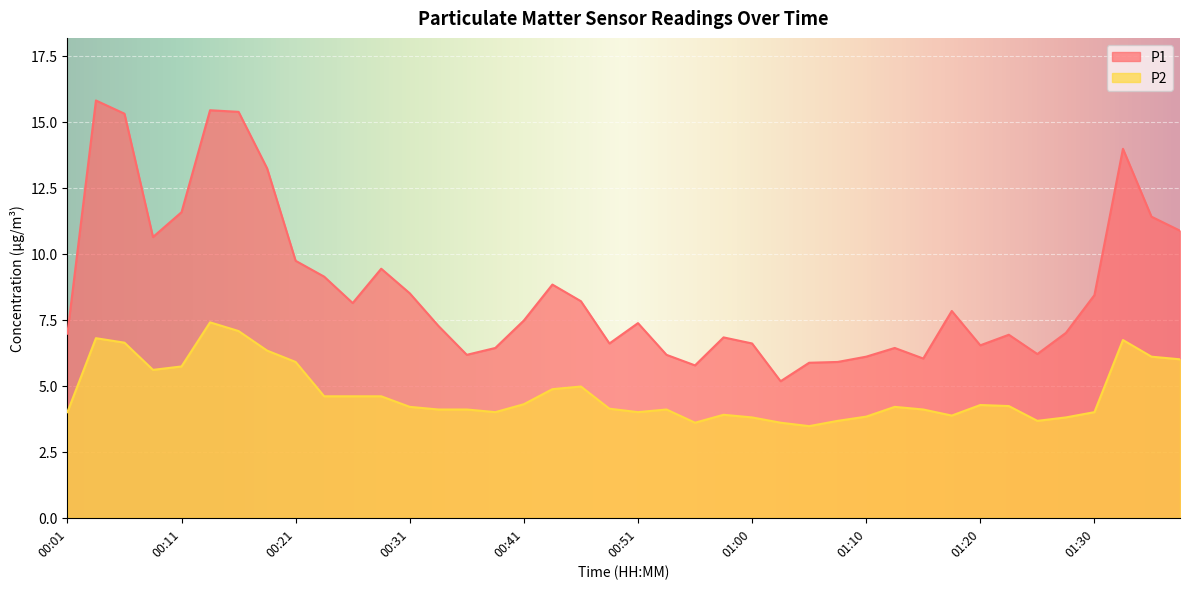

Where is the first local minimum for P2?

00:09